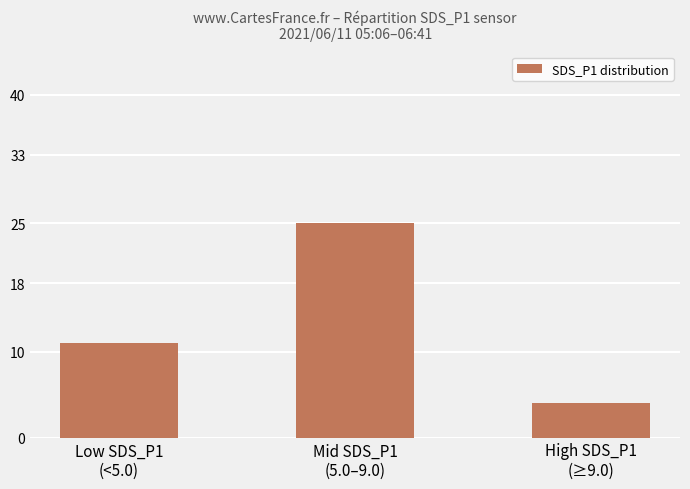

Which category has the highest value across all series?

Mid SDS_P1
(5.0–9.0)